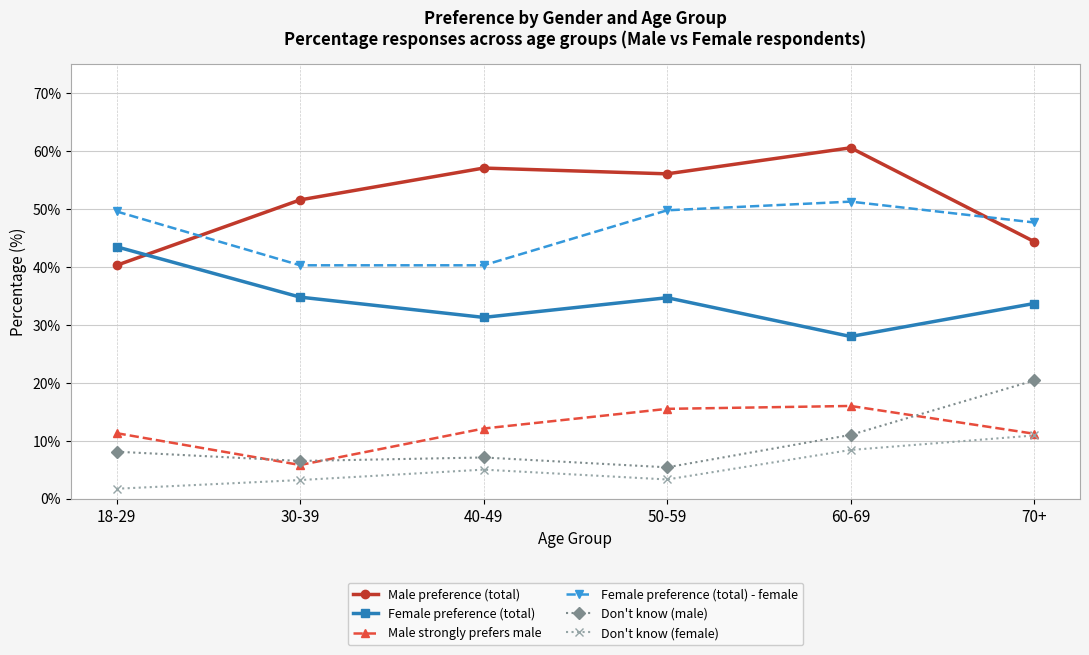

What is the spread (max minus min) of values at 40-49?

52.1